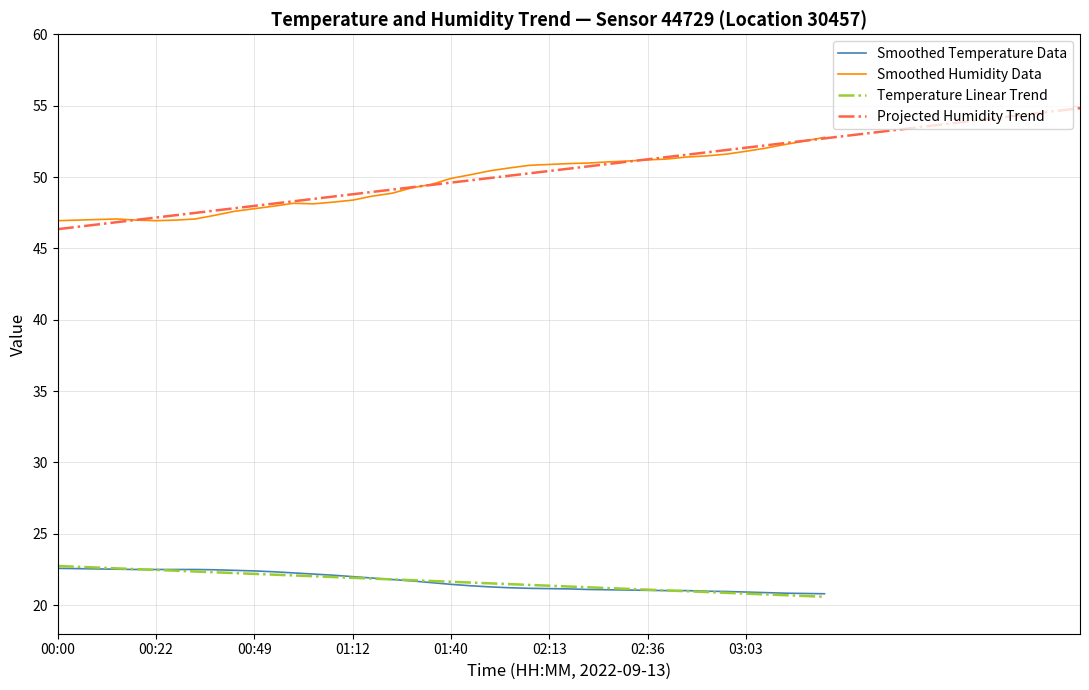

At 02:17, list the series in order from smallest to largest.

temperature, humidity